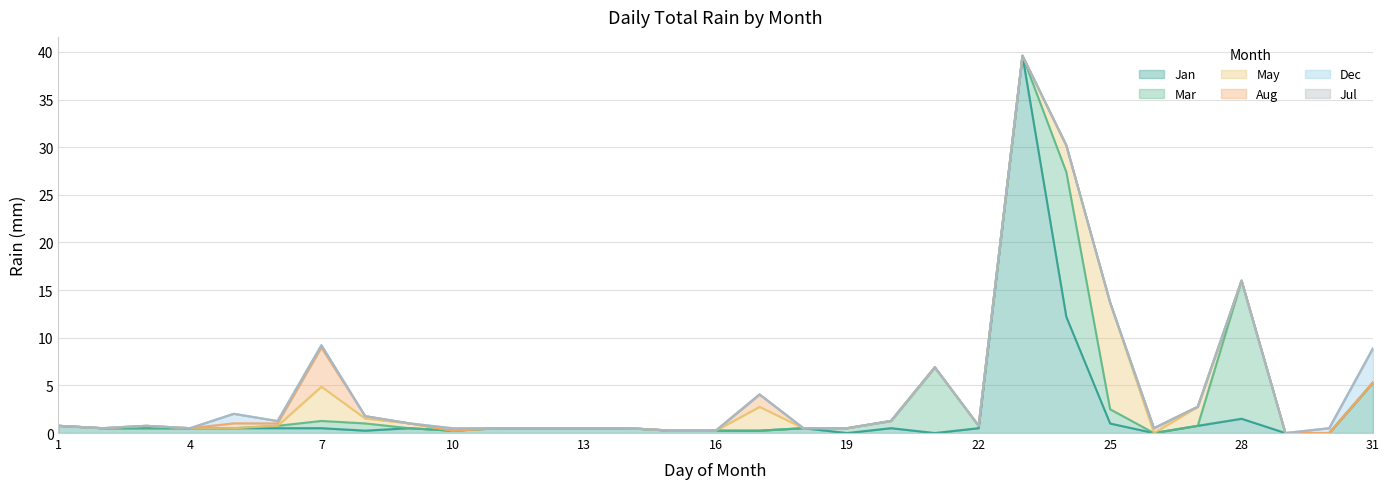

At how many categories does at least one series exceed 13?

3